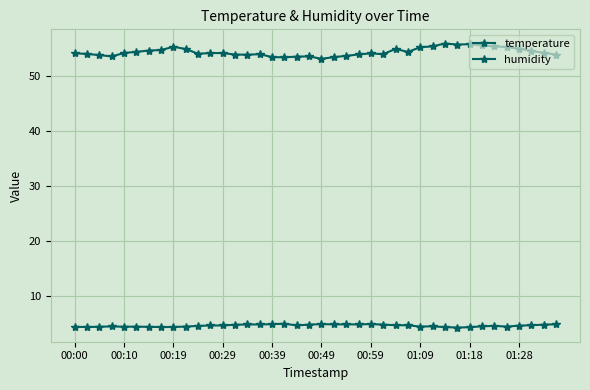

True or false: temperature and humidity cross at least once.

False